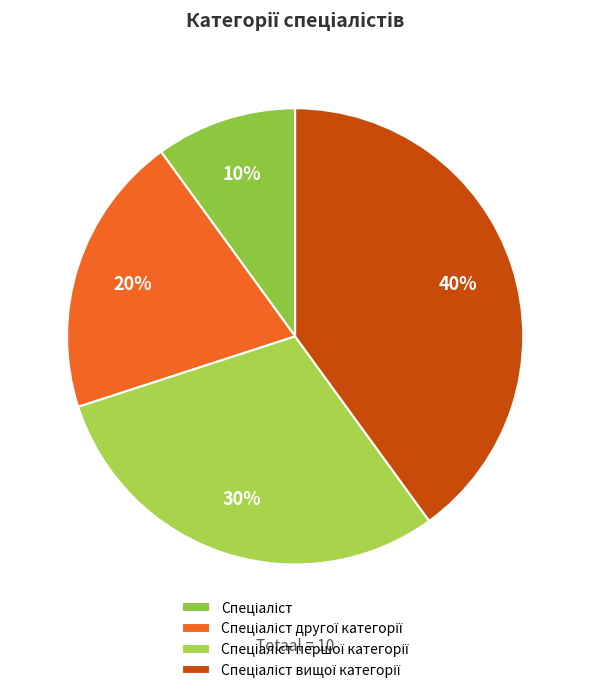

Approximately how many times larger is the value at Спеціаліст compared to Спеціаліст першої категорії?

0.3